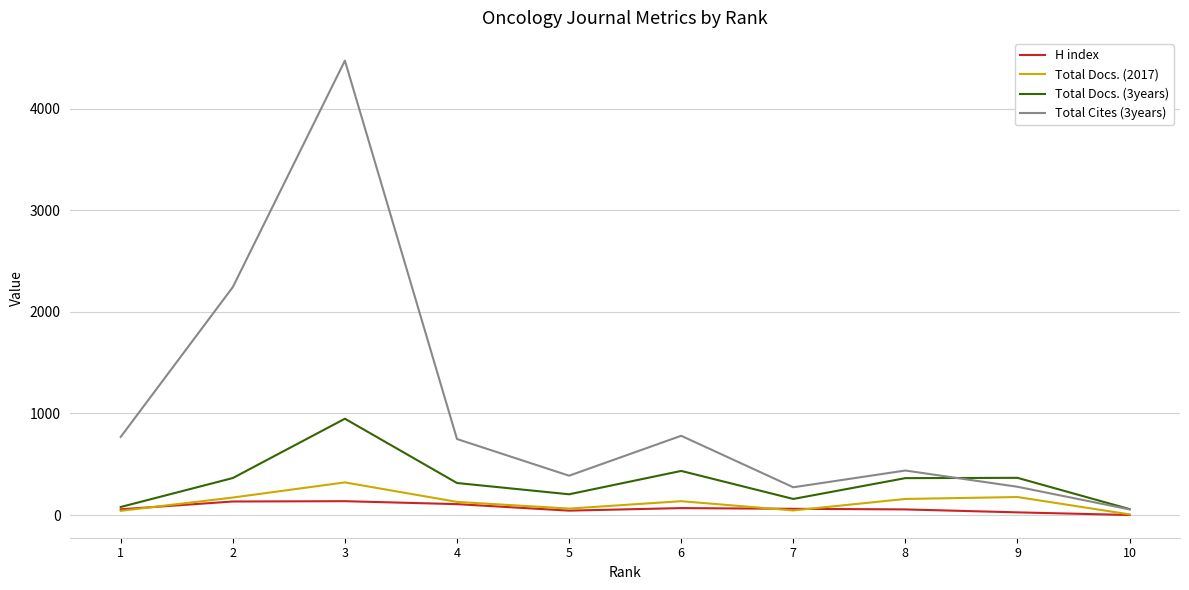

True or false: Total Cites (3years) and H index intersect in this chart.

False